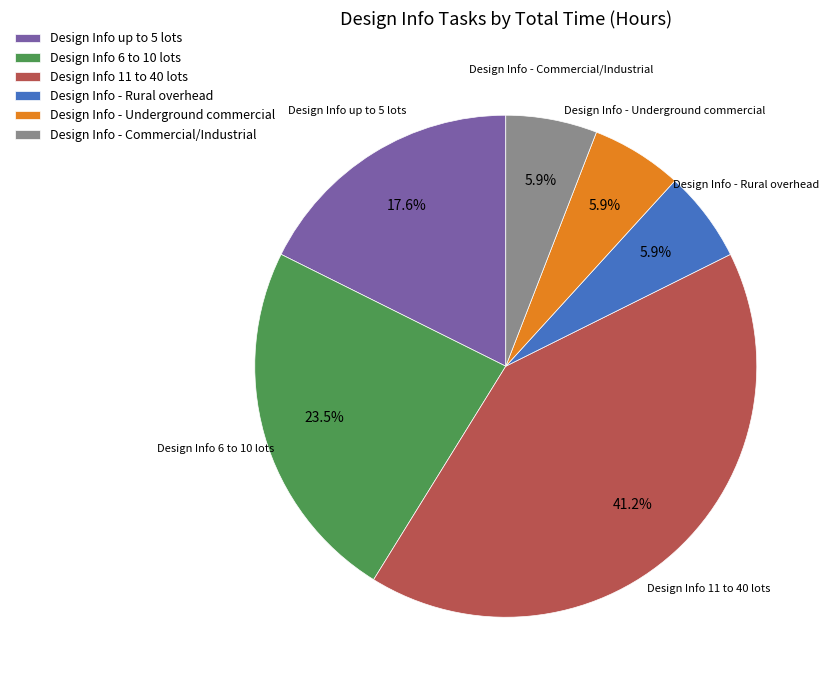

True or false: Design Info - Commercial/Industrial accounts for 11% of the total.

False